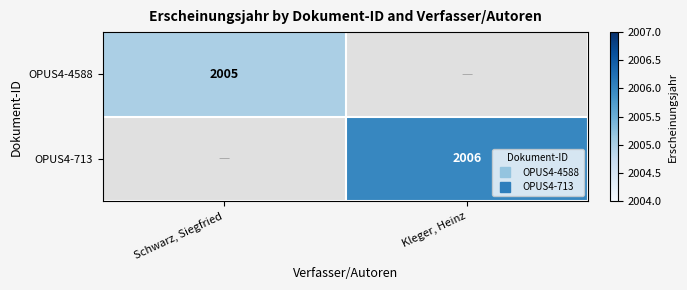

How many positive values does the OPUS4-4588 series have?

1